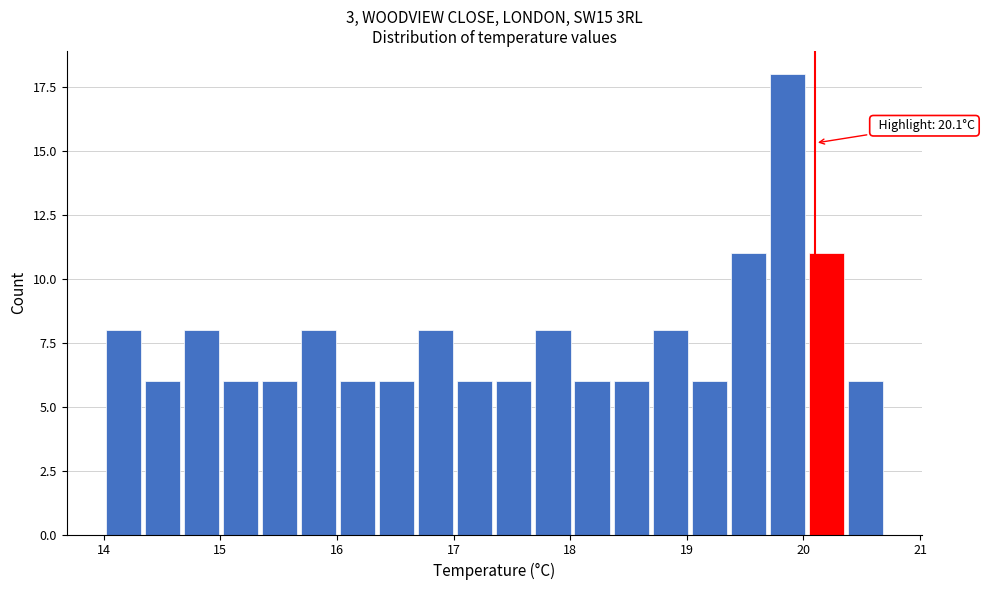

Around what value on the x-axis is the tallest bar? Give the approximate position of its centre, as read against the axis.

19.9